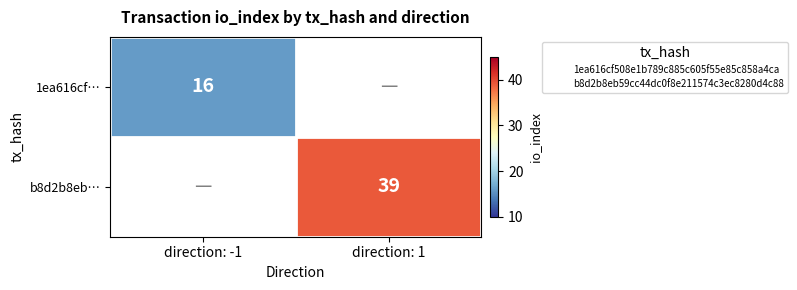

What is the approximate value of 1ea616cf… at direction: -1?

16.0